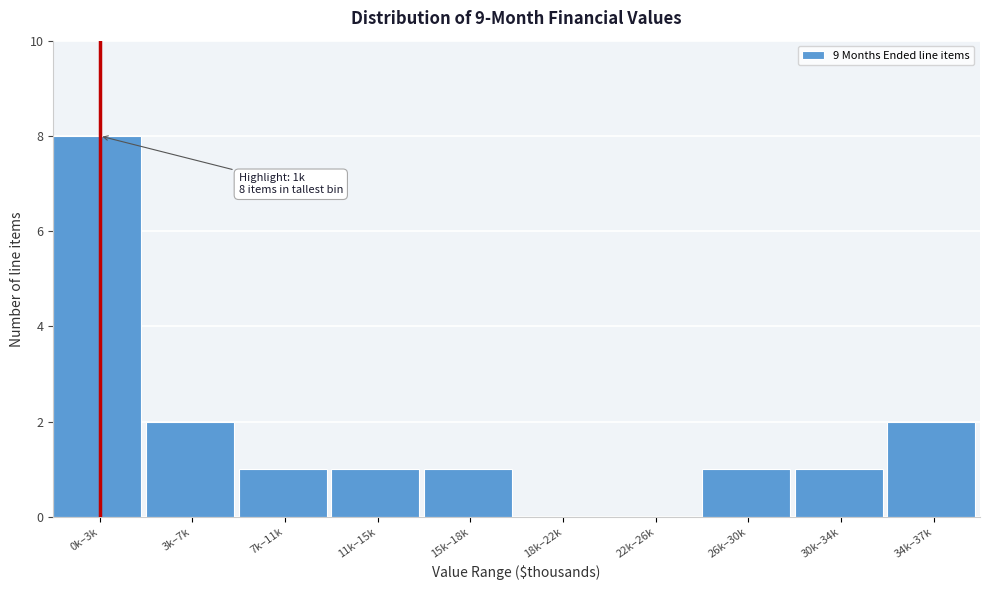

Reading left to right, extract all data points from this chart.

0k–3k=8	3k–7k=2	7k–11k=1	11k–15k=1	15k–18k=1	18k–22k=0	22k–26k=0	26k–30k=1	30k–34k=1	34k–37k=2